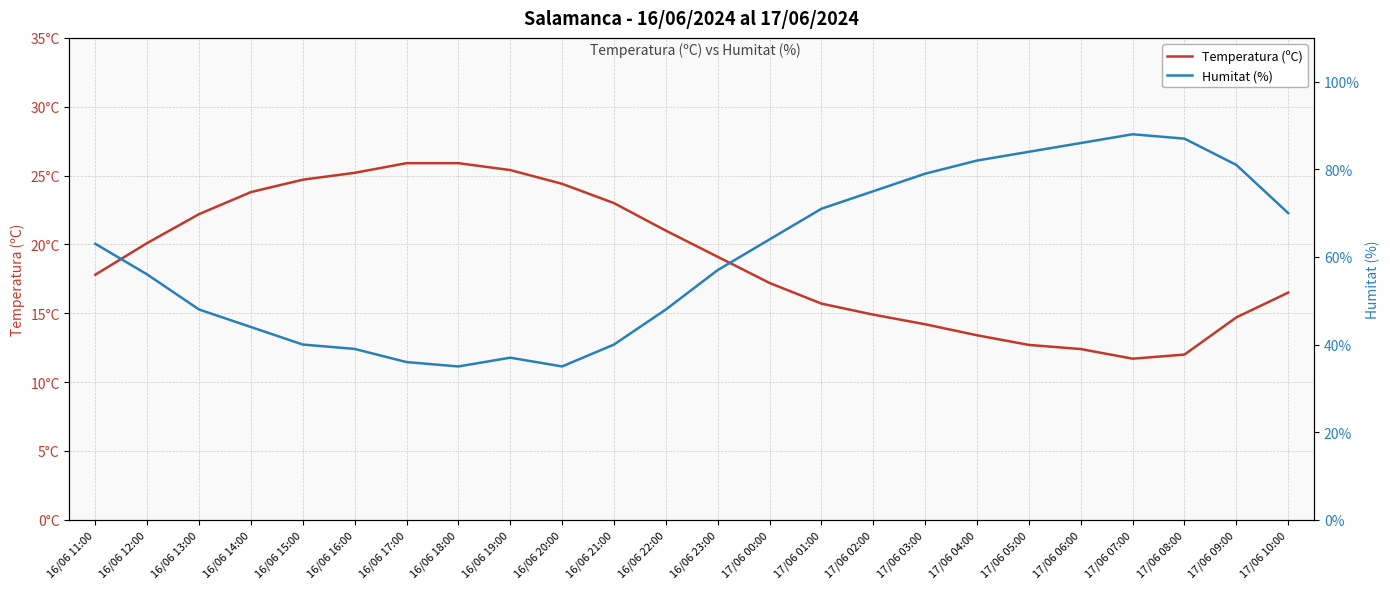

What is the total value across all series at 16/06 23:00?

76.1